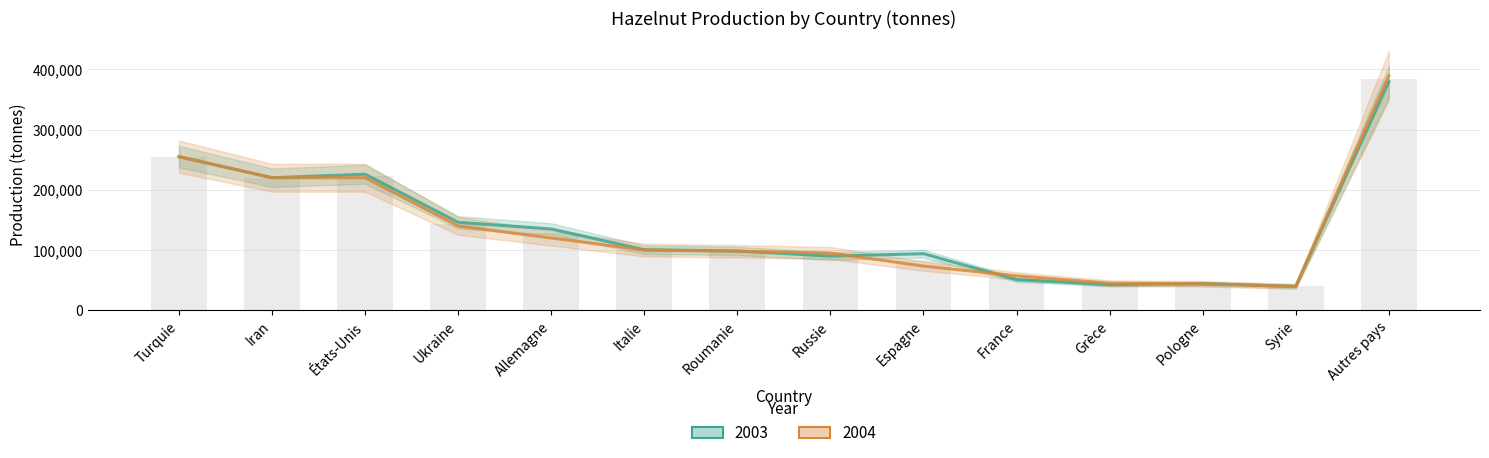

Which series changed the most between Italie and Autres pays?

2004